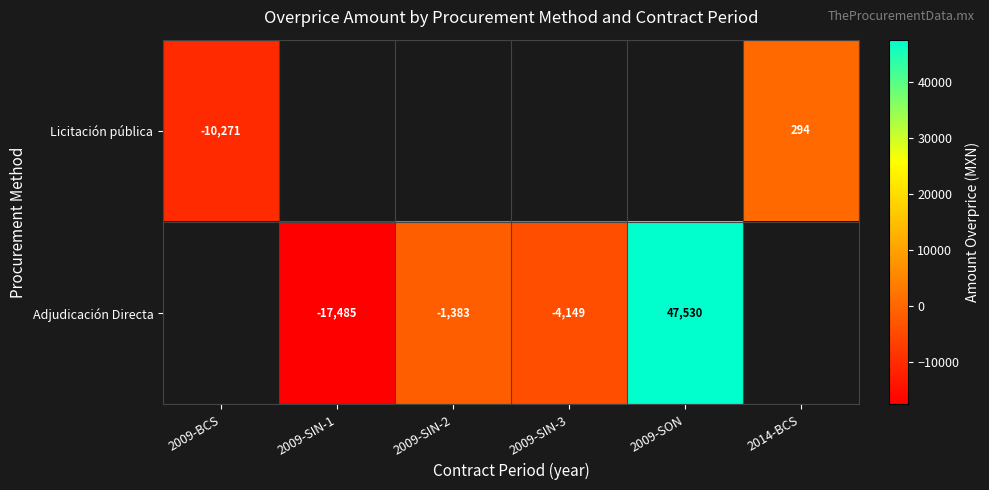

The value of Licitación pública at 2009-BCS is -4150.5. True or false?

False